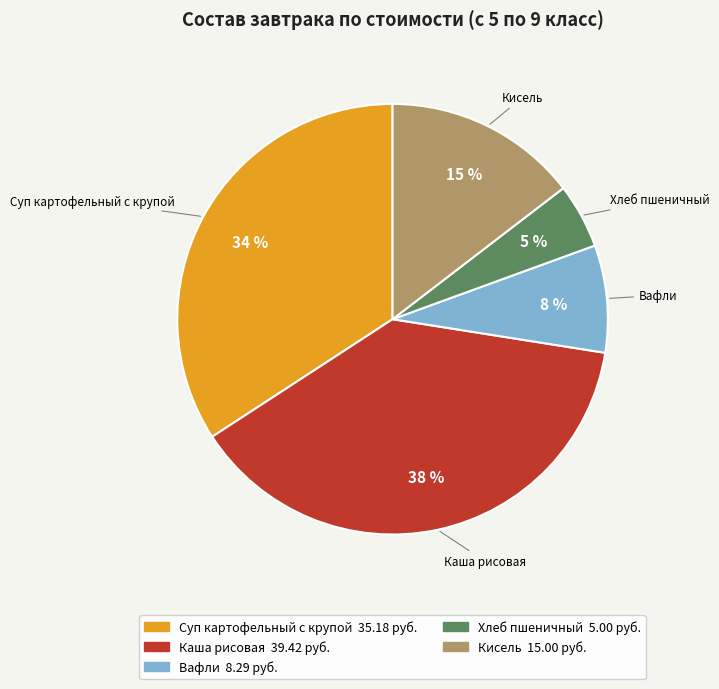

To the nearest percent, what is the average slice percentage?

20%